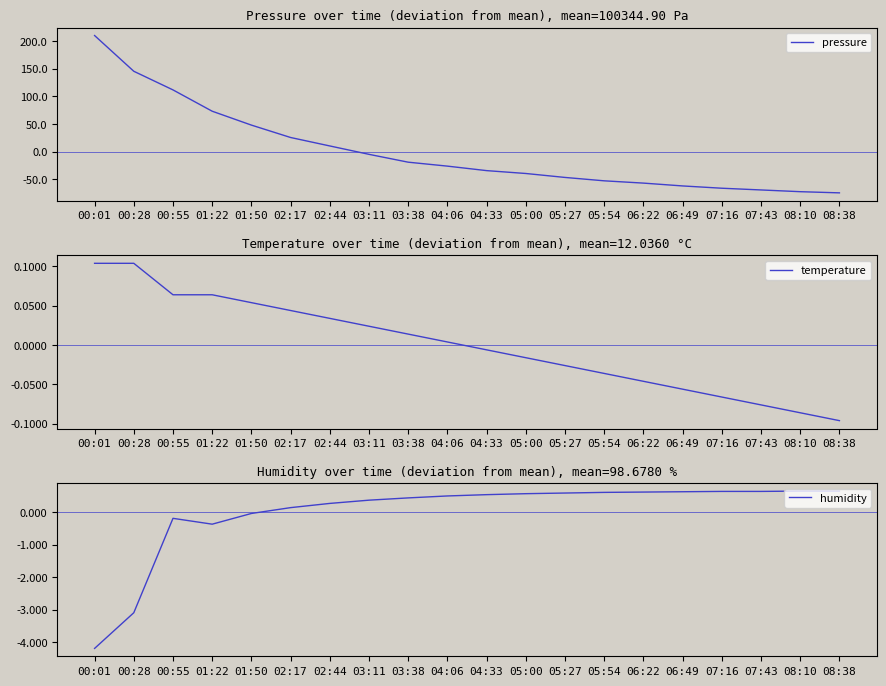

What position from the right is 05:27?

8